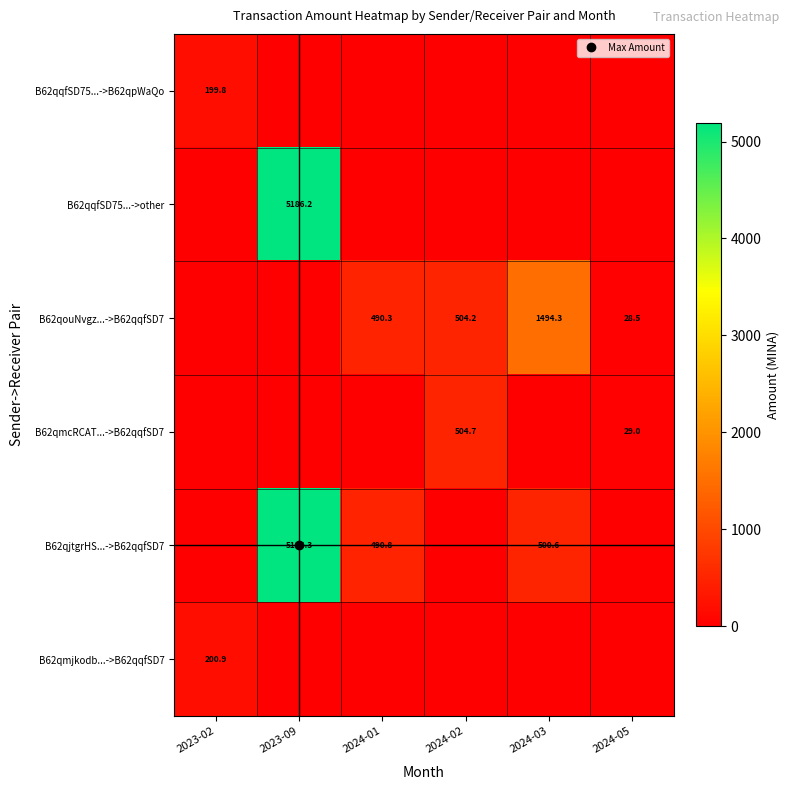

Rank the series by their maximum value, from lowest to highest.

B62qqfSD75...->B62qpWaQo, B62qmjkodb...->B62qqfSD7, B62qmcRCAT...->B62qqfSD7, B62qouNvgz...->B62qqfSD7, B62qqfSD75...->other, B62qjtgrHS...->B62qqfSD7